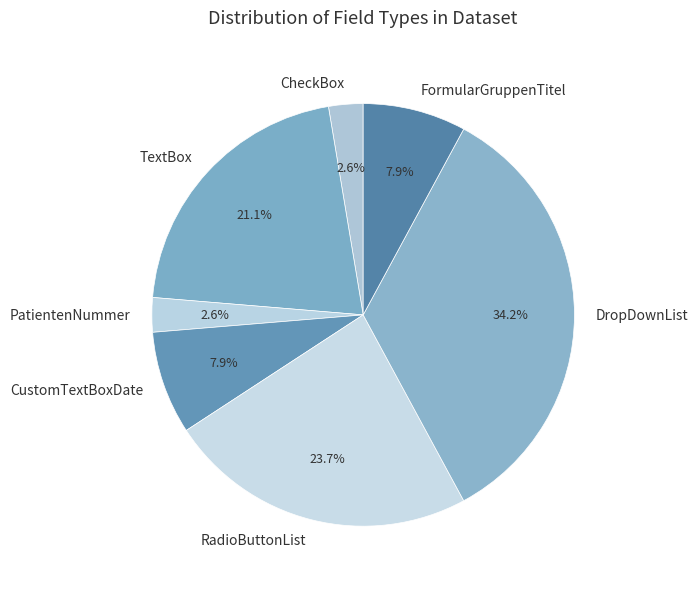

To the nearest percent, what is the difference between the largest and smallest slice percentages?

32%